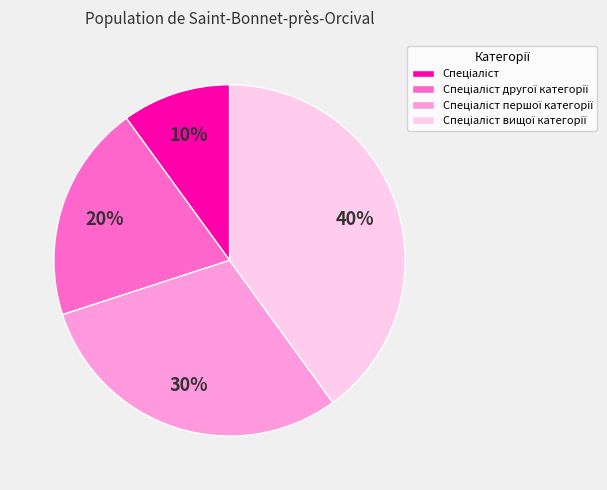

To the nearest percent, what is the average slice percentage?

25%